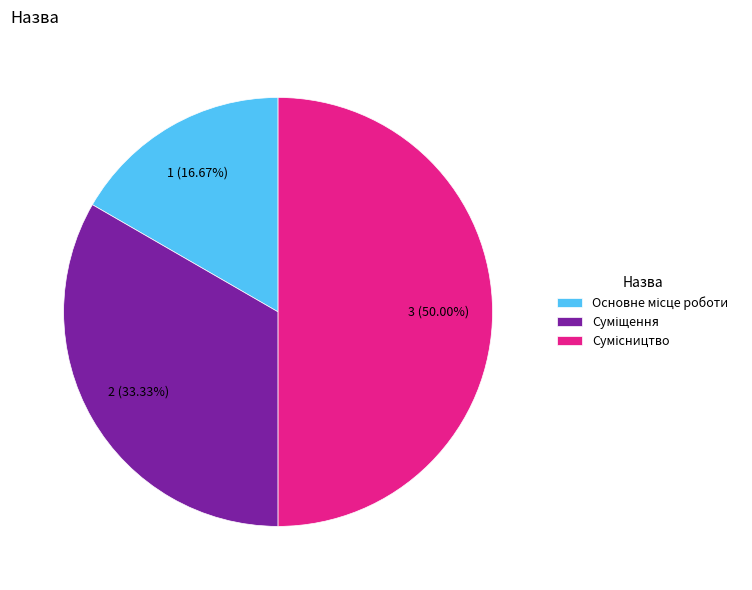

How many segments does this pie chart have?

3